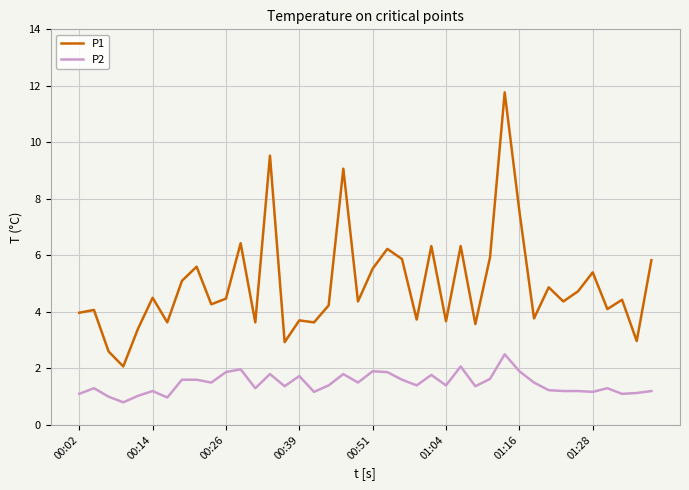

True or false: P1 and P2 cross at least once.

False